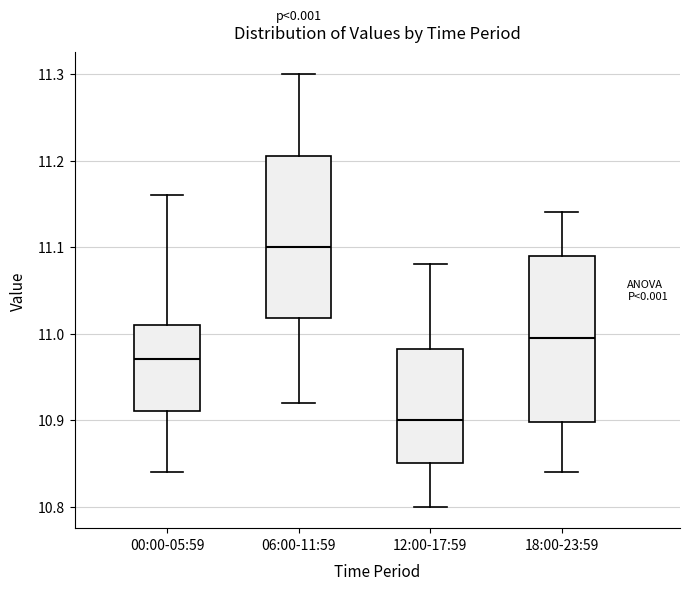

Where is the upper edge of the box for 00:00-05:59 on the y-axis? The values are not printed on the chart, so give them approximately, as read against the axis.

11.01